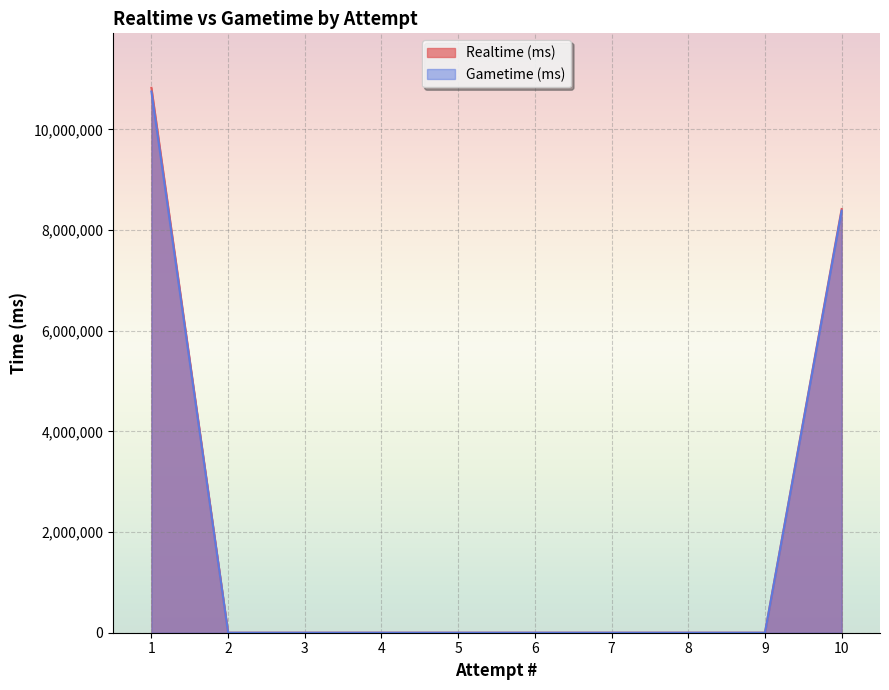

Reading left to right, extract all data points from this chart.

Realtime (ms): 1=10827606	2=0	3=0	4=0	5=0	6=0	7=0	8=0	9=0	10=8418634
Gametime (ms): 1=10753380	2=0	3=0	4=0	5=0	6=0	7=0	8=0	9=0	10=8386273